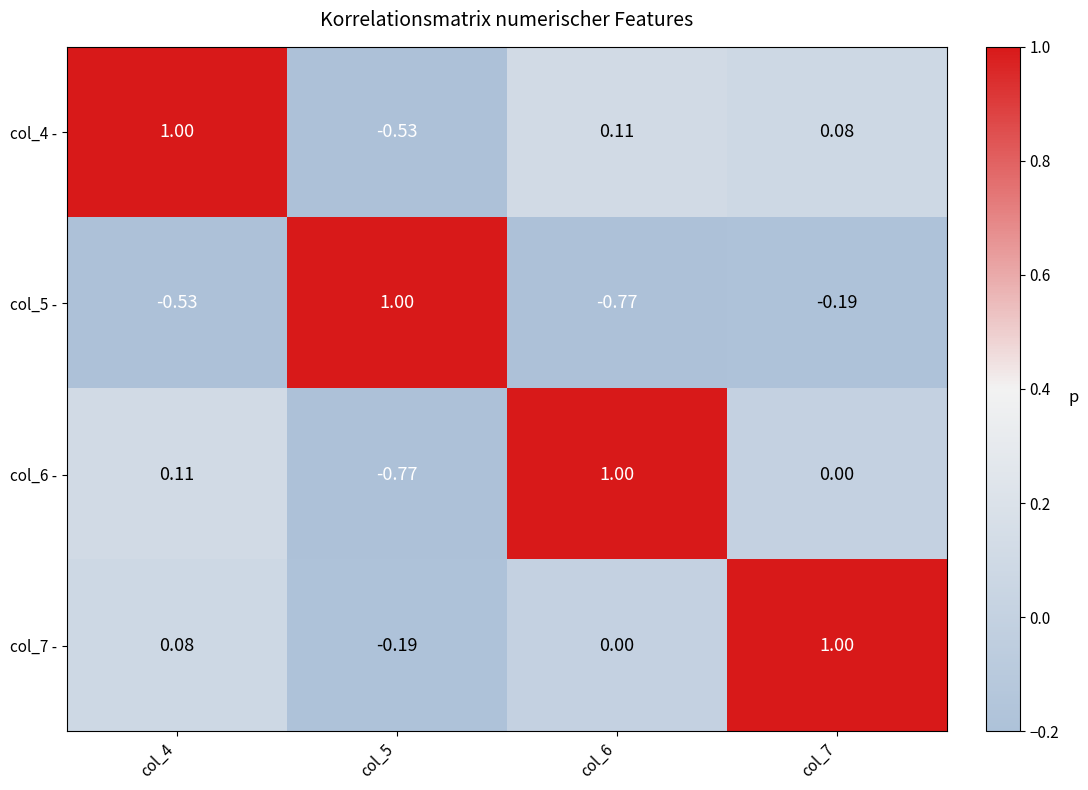

Is the value of col_7 - at col_7 greater than the value of col_6 - at col_5?

Yes